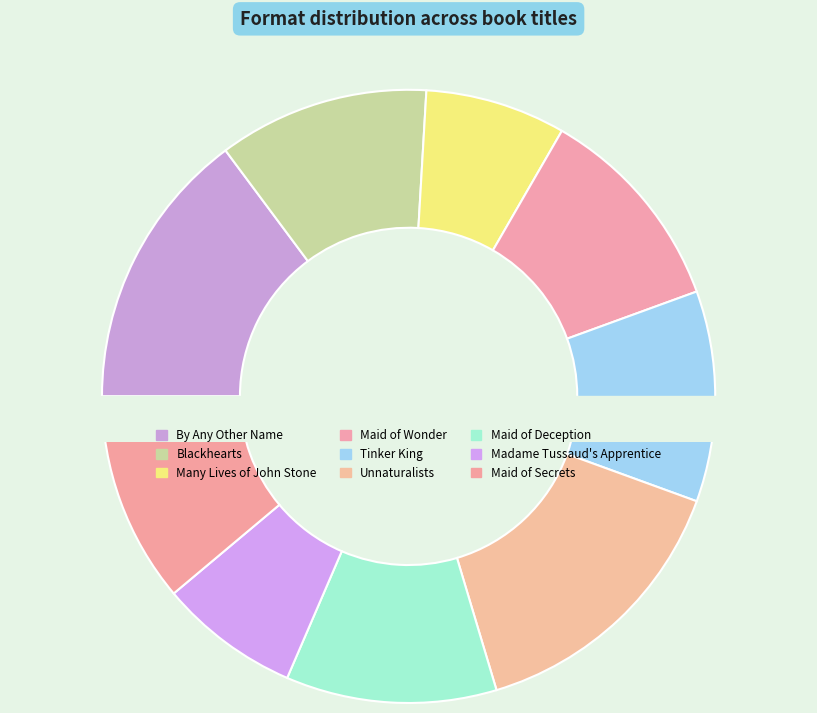

Which slice is the smallest?

Many Lives of John Stone